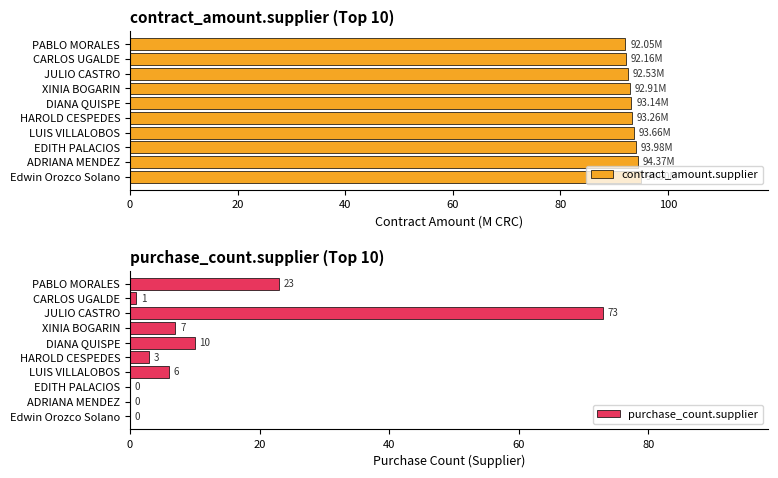

What is the sum of all contract_amount.supplier values?

933.0